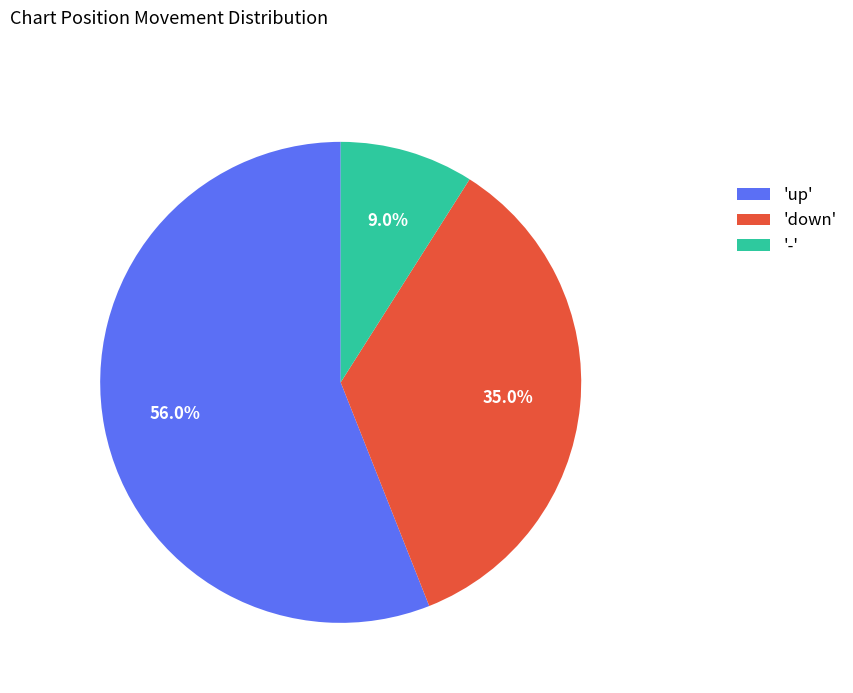

Does 'up' represent more than half of the total?

Yes